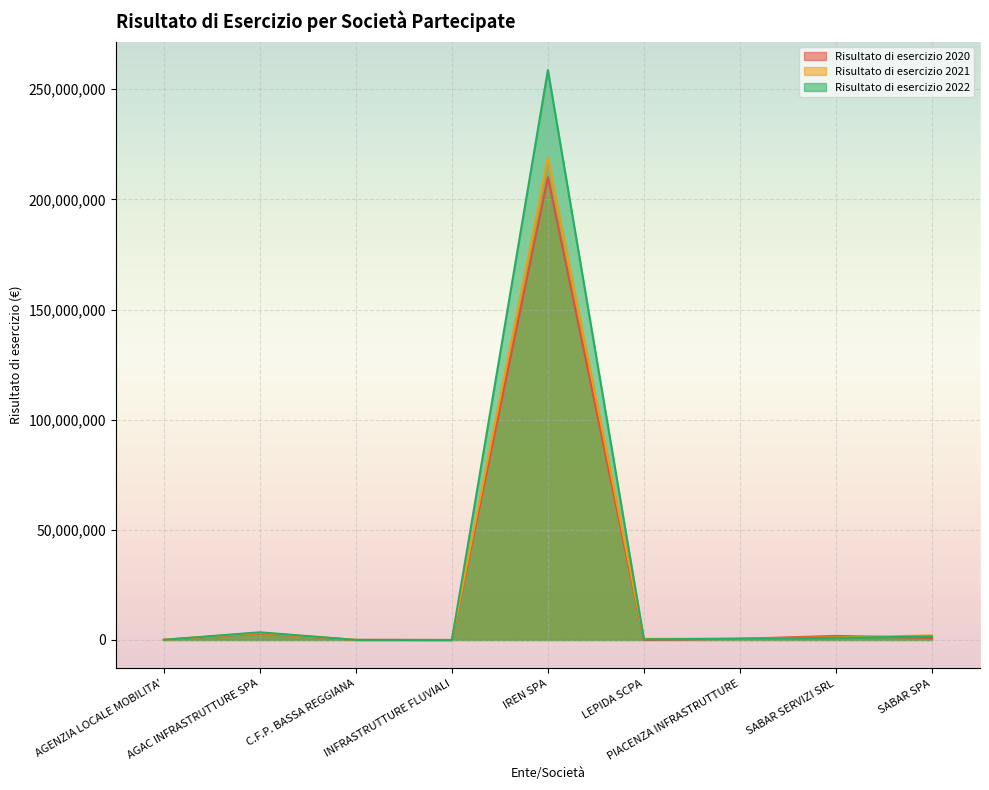

How many lines are shown in the chart?

3